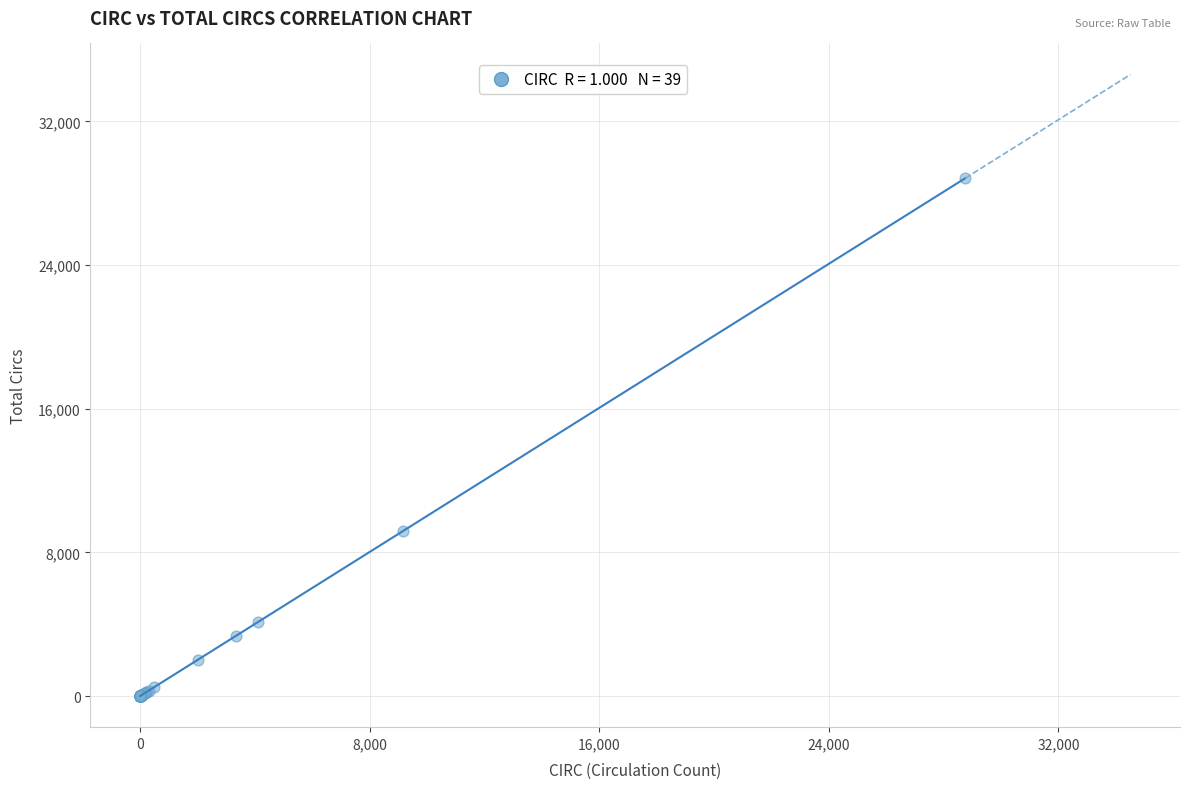

What Y value in the scatter plot is closest to 14425?

9184